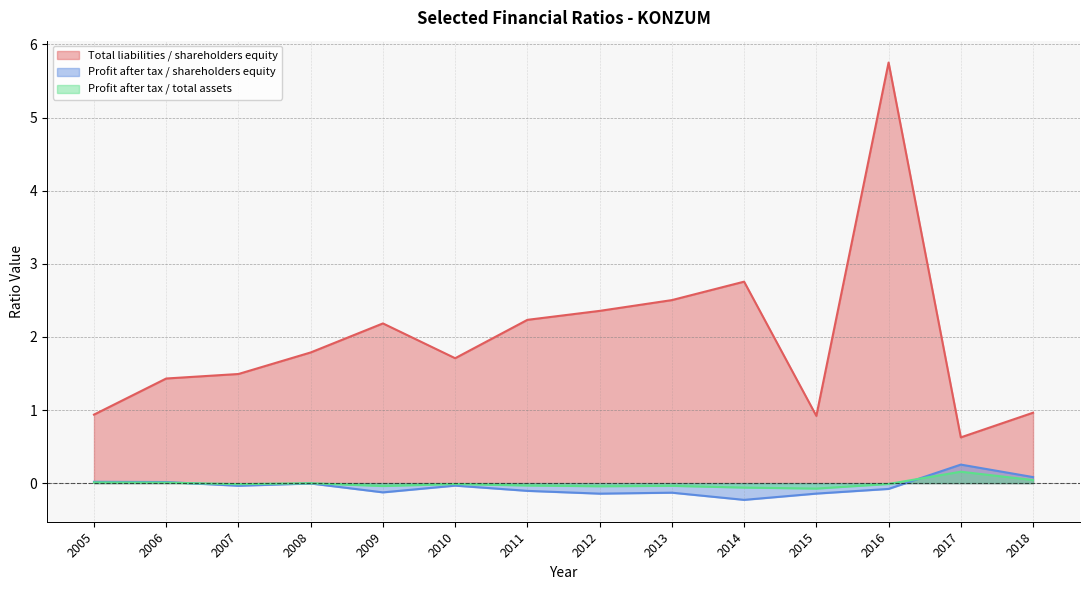

The Profit after tax / total assets series shows 0.0 at 2006. True or false?

False